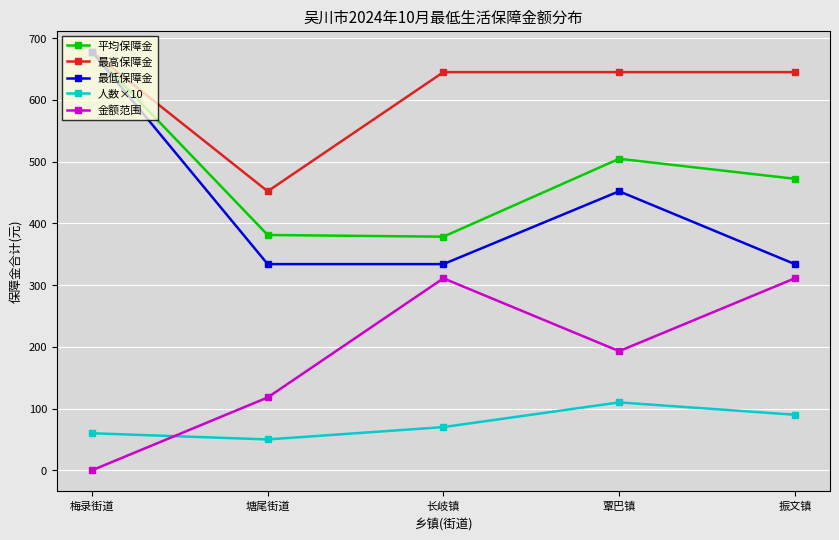

What is the minimum value for 最低保障金?

334.0